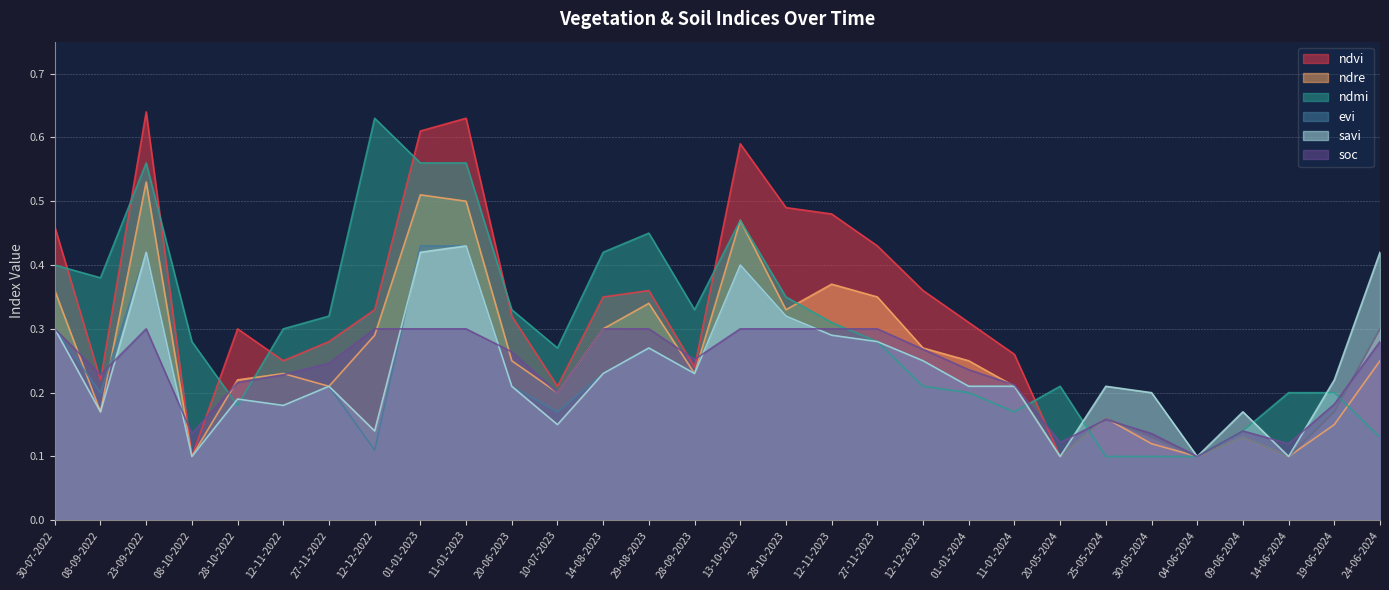

Reading left to right, transcribe all the data shown in this chart.

ndvi: 30-07-2022=0.5	08-09-2022=0.2	23-09-2022=0.6	08-10-2022=0.1	28-10-2022=0.3	12-11-2022=0.2	27-11-2022=0.3	12-12-2022=0.3	01-01-2023=0.6	11-01-2023=0.6	20-06-2023=0.3	10-07-2023=0.2	14-08-2023=0.3	29-08-2023=0.4	28-09-2023=0.2	13-10-2023=0.6	28-10-2023=0.5	12-11-2023=0.5	27-11-2023=0.4	12-12-2023=0.4	01-01-2024=0.3	11-01-2024=0.3	20-05-2024=0.1	25-05-2024=0.2	30-05-2024=0.1	04-06-2024=0.1	09-06-2024=0.1	14-06-2024=0.1	19-06-2024=0.2	24-06-2024=0.3
ndre: 30-07-2022=0.4	08-09-2022=0.2	23-09-2022=0.5	08-10-2022=0.1	28-10-2022=0.2	12-11-2022=0.2	27-11-2022=0.2	12-12-2022=0.3	01-01-2023=0.5	11-01-2023=0.5	20-06-2023=0.2	10-07-2023=0.2	14-08-2023=0.3	29-08-2023=0.3	28-09-2023=0.2	13-10-2023=0.5	28-10-2023=0.3	12-11-2023=0.4	27-11-2023=0.3	12-12-2023=0.3	01-01-2024=0.2	11-01-2024=0.2	20-05-2024=0.1	25-05-2024=0.2	30-05-2024=0.1	04-06-2024=0.1	09-06-2024=0.1	14-06-2024=0.1	19-06-2024=0.1	24-06-2024=0.2
ndmi: 30-07-2022=0.4	08-09-2022=0.4	23-09-2022=0.6	08-10-2022=0.3	28-10-2022=0.2	12-11-2022=0.3	27-11-2022=0.3	12-12-2022=0.6	01-01-2023=0.6	11-01-2023=0.6	20-06-2023=0.3	10-07-2023=0.3	14-08-2023=0.4	29-08-2023=0.5	28-09-2023=0.3	13-10-2023=0.5	28-10-2023=0.3	12-11-2023=0.3	27-11-2023=0.3	12-12-2023=0.2	01-01-2024=0.2	11-01-2024=0.2	20-05-2024=0.2	25-05-2024=0.1	30-05-2024=0.1	04-06-2024=0.1	09-06-2024=0.1	14-06-2024=0.2	19-06-2024=0.2	24-06-2024=0.1
evi: 30-07-2022=0.3	08-09-2022=0.2	23-09-2022=0.4	08-10-2022=0.1	28-10-2022=0.2	12-11-2022=0.2	27-11-2022=0.2	12-12-2022=0.1	01-01-2023=0.4	11-01-2023=0.4	20-06-2023=0.2	10-07-2023=0.2	14-08-2023=0.2	29-08-2023=0.3	28-09-2023=0.2	13-10-2023=0.4	28-10-2023=0.3	12-11-2023=0.3	27-11-2023=0.3	12-12-2023=0.2	01-01-2024=0.2	11-01-2024=0.2	20-05-2024=0.1	25-05-2024=0.2	30-05-2024=0.1	04-06-2024=0.1	09-06-2024=0.1	14-06-2024=0.1	19-06-2024=0.2	24-06-2024=0.3
savi: 30-07-2022=0.3	08-09-2022=0.2	23-09-2022=0.4	08-10-2022=0.1	28-10-2022=0.2	12-11-2022=0.2	27-11-2022=0.2	12-12-2022=0.1	01-01-2023=0.4	11-01-2023=0.4	20-06-2023=0.2	10-07-2023=0.1	14-08-2023=0.2	29-08-2023=0.3	28-09-2023=0.2	13-10-2023=0.4	28-10-2023=0.3	12-11-2023=0.3	27-11-2023=0.3	12-12-2023=0.2	01-01-2024=0.2	11-01-2024=0.2	20-05-2024=0.1	25-05-2024=0.2	30-05-2024=0.2	04-06-2024=0.1	09-06-2024=0.2	14-06-2024=0.1	19-06-2024=0.2	24-06-2024=0.4
soc: 30-07-2022=0.3	08-09-2022=0.2	23-09-2022=0.3	08-10-2022=0.1	28-10-2022=0.2	12-11-2022=0.2	27-11-2022=0.2	12-12-2022=0.3	01-01-2023=0.3	11-01-2023=0.3	20-06-2023=0.3	10-07-2023=0.2	14-08-2023=0.3	29-08-2023=0.3	28-09-2023=0.3	13-10-2023=0.3	28-10-2023=0.3	12-11-2023=0.3	27-11-2023=0.3	12-12-2023=0.3	01-01-2024=0.2	11-01-2024=0.2	20-05-2024=0.1	25-05-2024=0.2	30-05-2024=0.1	04-06-2024=0.1	09-06-2024=0.1	14-06-2024=0.1	19-06-2024=0.2	24-06-2024=0.3